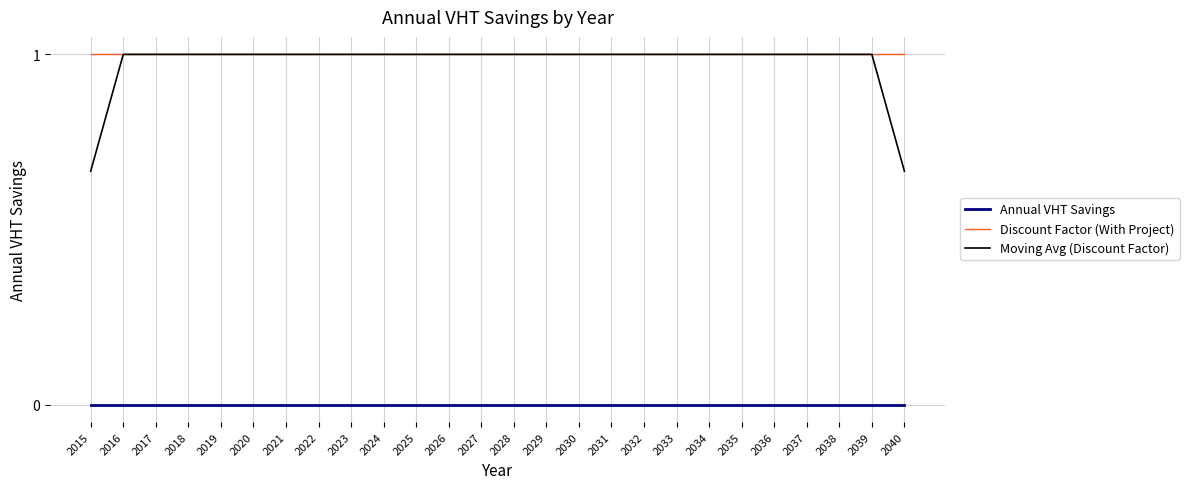

True or false: Annual VHT Savings and Moving Avg (Discount Factor) intersect in this chart.

False